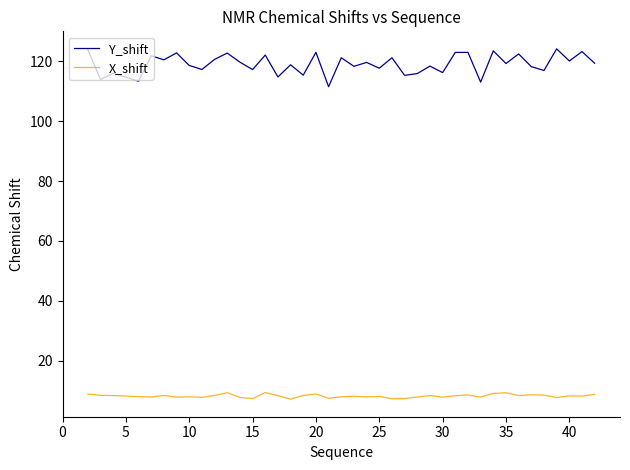

What is the smallest value displayed?

7.1